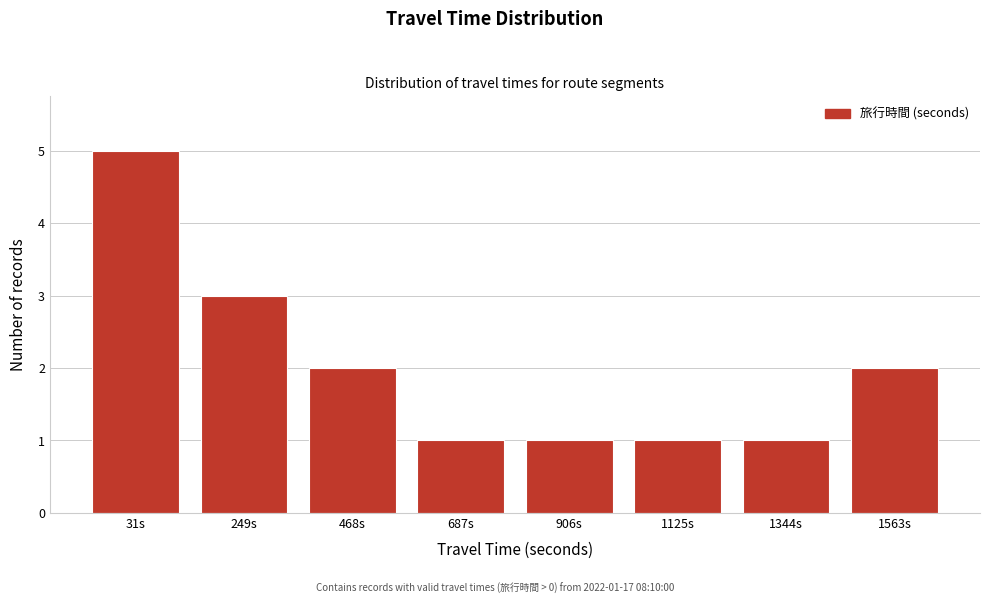

Reading left to right, list all the values displayed in this chart.

5	3	2	1	1	1	1	2